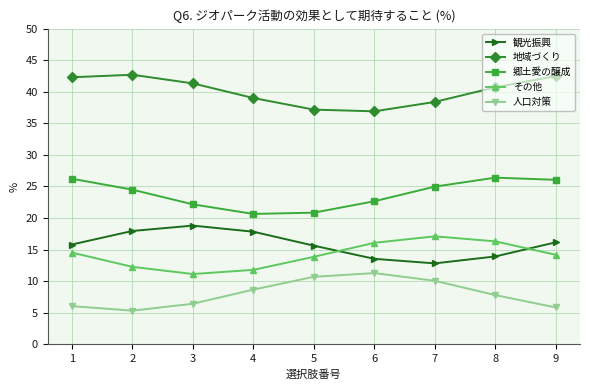

What is the value of the 観光振興 point at the 7th from the left?

12.8